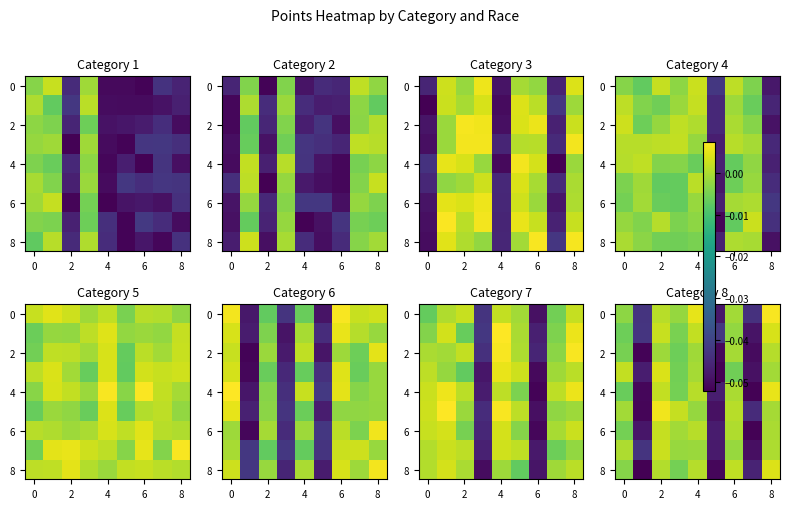

How many distinct data groups are displayed?

9